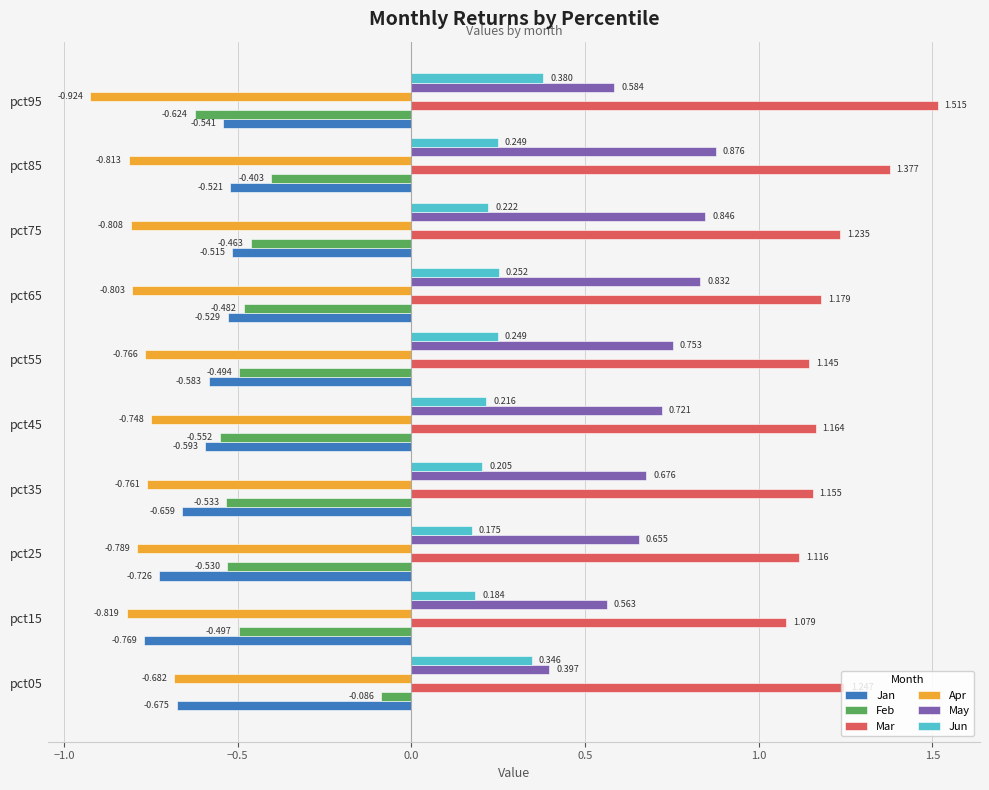

Rank the series by their maximum value, from lowest to highest.

Apr, Jan, Feb, Jun, May, Mar